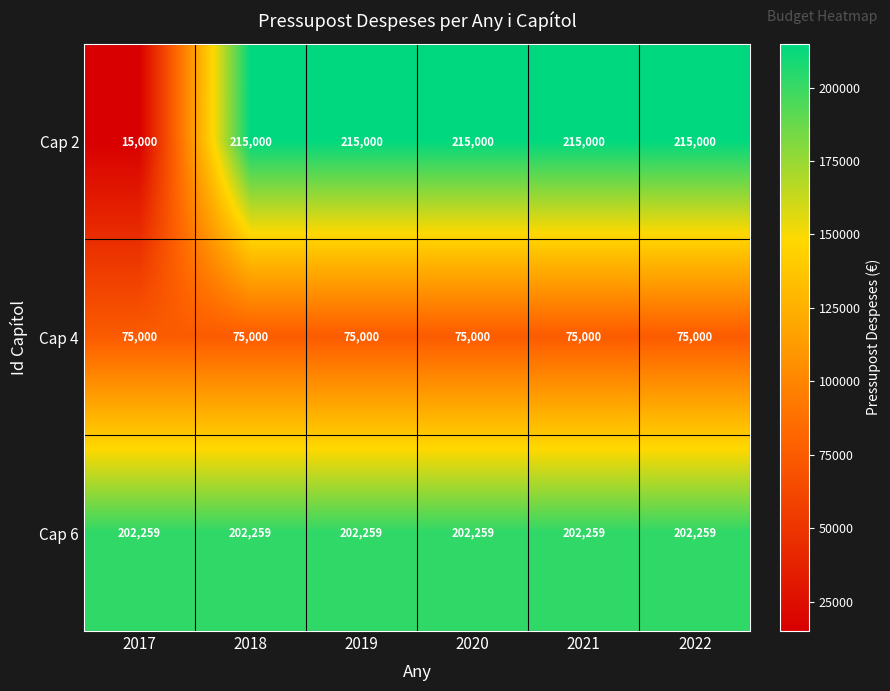

Rank the series at 2021 from lowest to highest value.

Cap 4, Cap 6, Cap 2